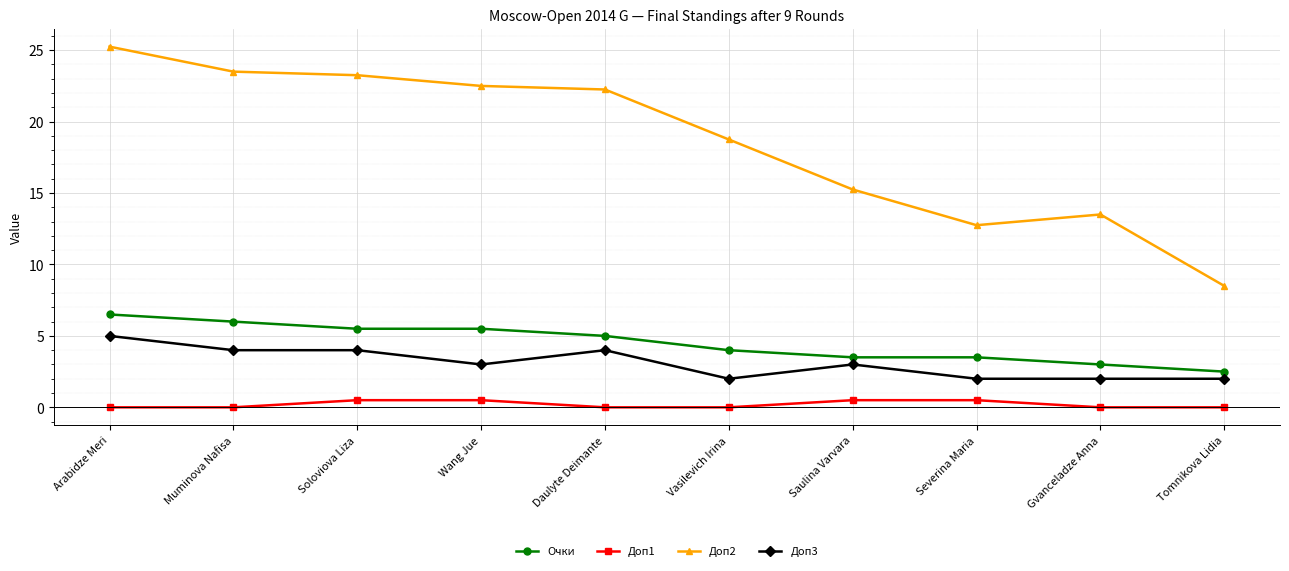

How many lines are shown in the chart?

4